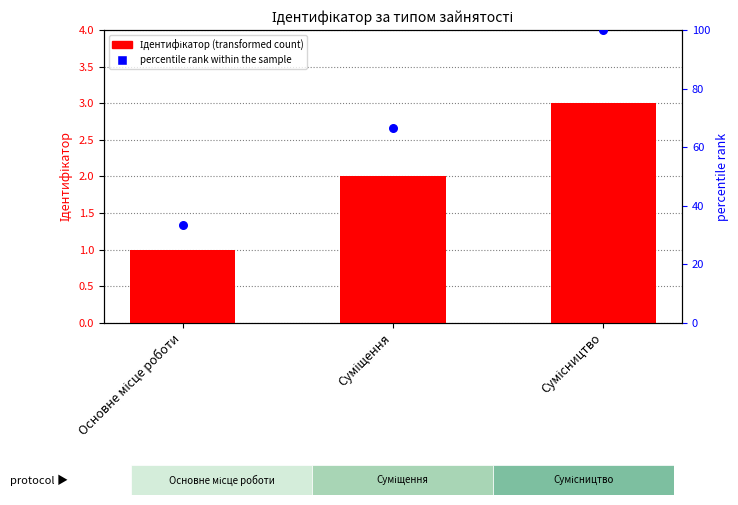

Which series contains the highest Y value?

percentile rank within the sample